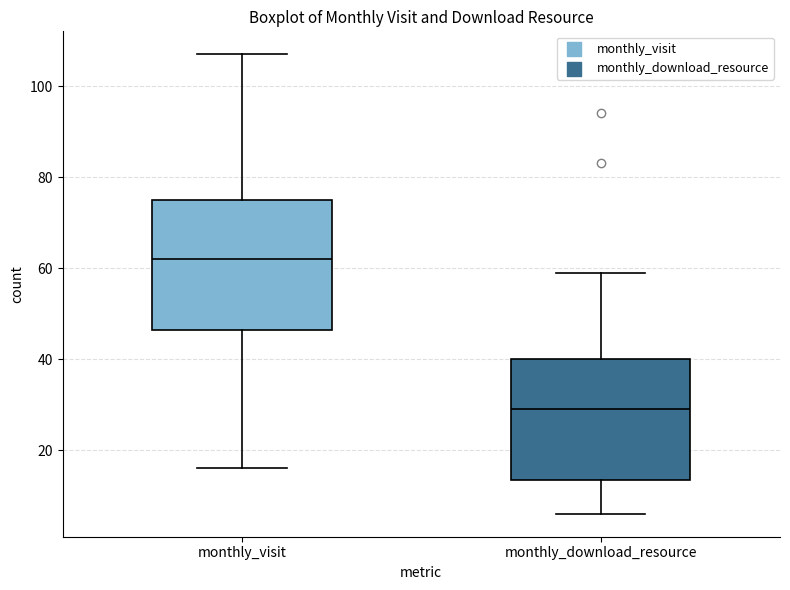

Comparing the boxes themselves (not the whiskers), which one is the tallest?

monthly_visit